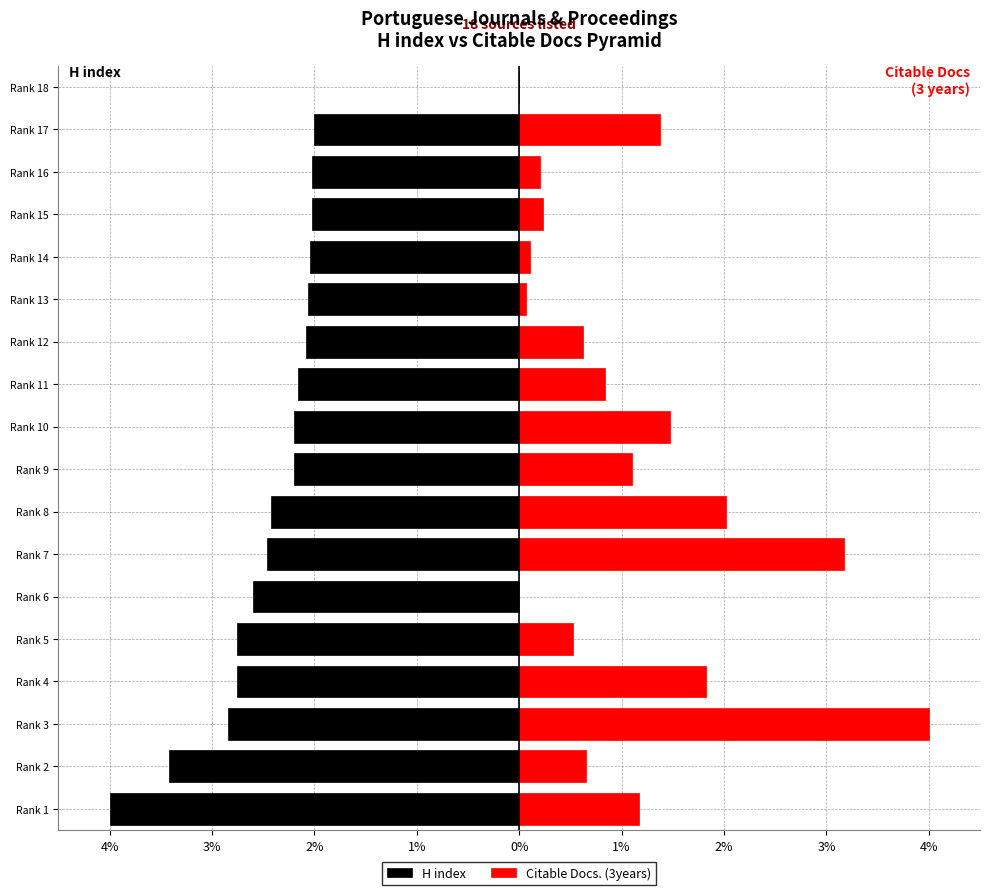

The Citable Docs. (3years) series shows 0.1 at Rank 15. True or false?

False